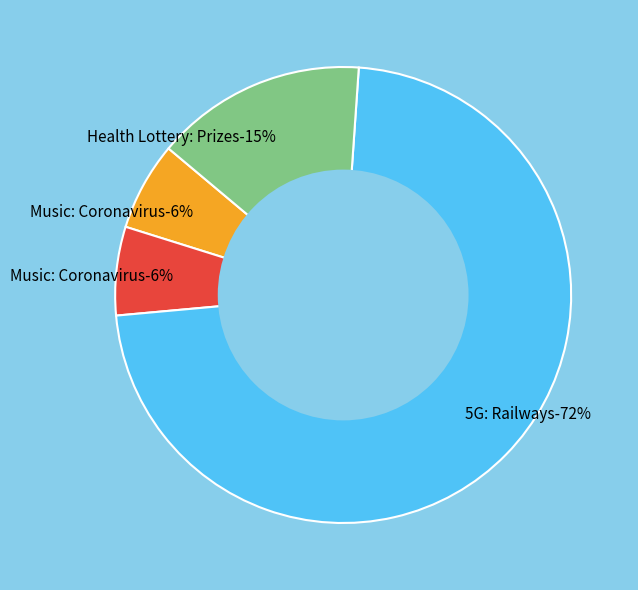

Rank the categories by value from highest to lowest.

5G: Railways (910370), Health Lottery: Prizes (188237), Music: Coronavirus (78853), Music: Coronavirus (78852)